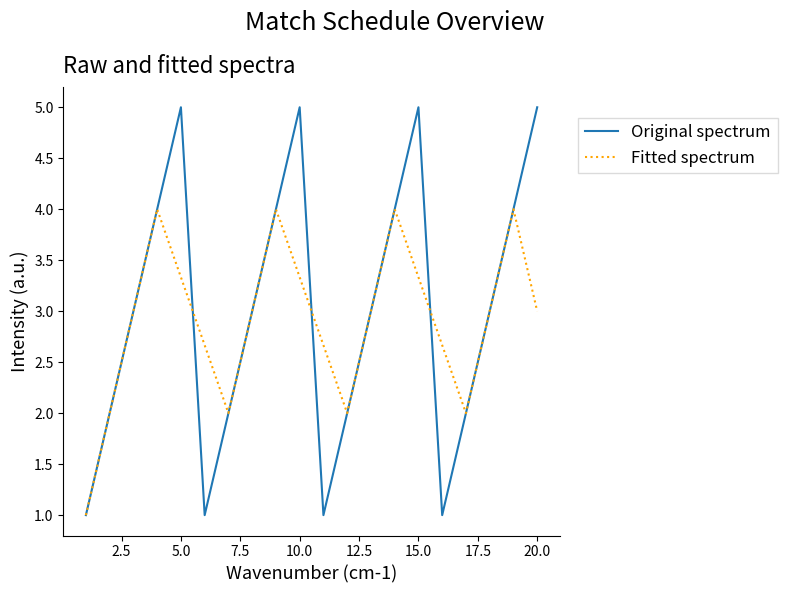

What is the maximum value for Original spectrum?

5.0